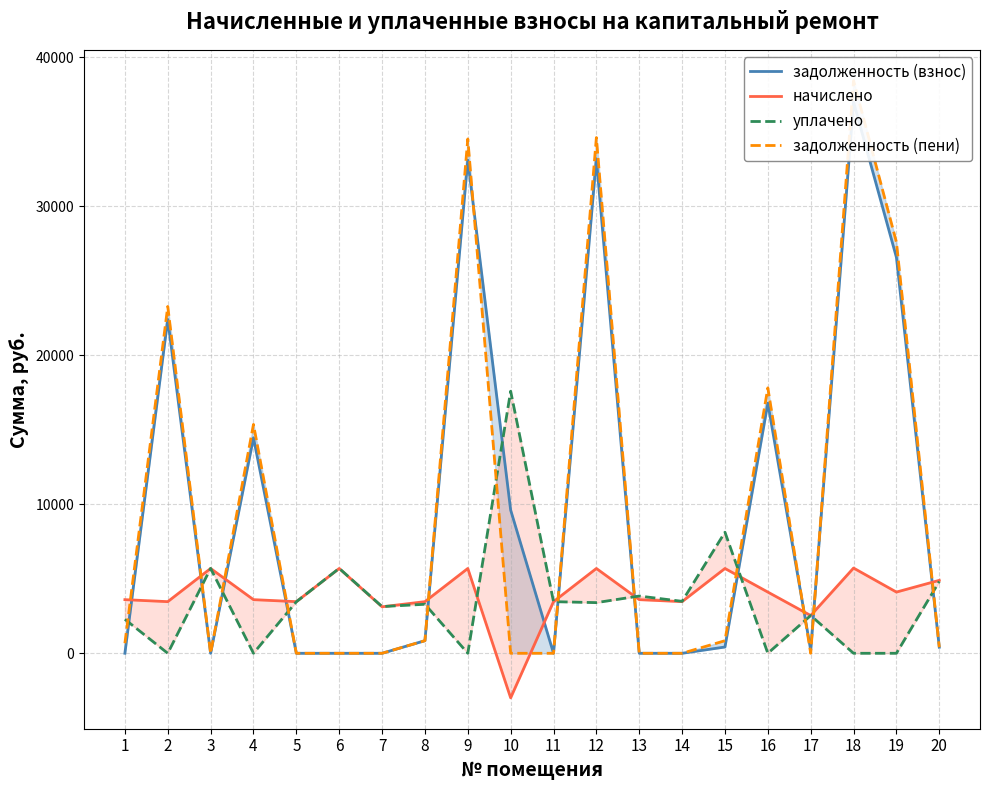

List the series in order of their peak value, lowest first.

начислено, уплачено, задолженность (взнос), задолженность (пени)